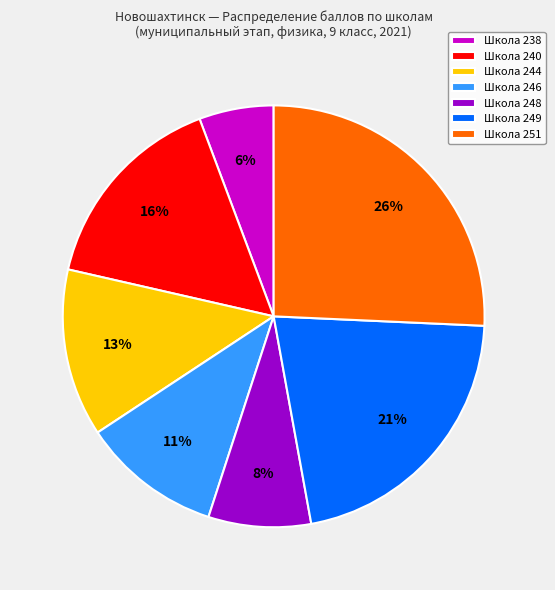

True or false: Школа 248 accounts for 1% of the total.

False